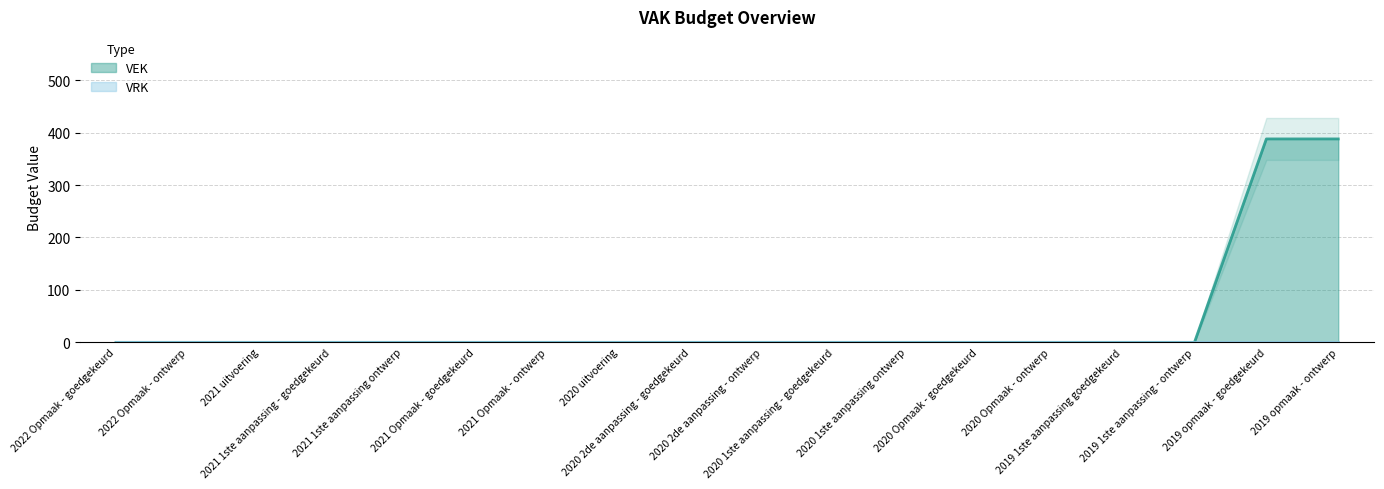

Is it true that the value at 2021 uitvoering is 0?

True